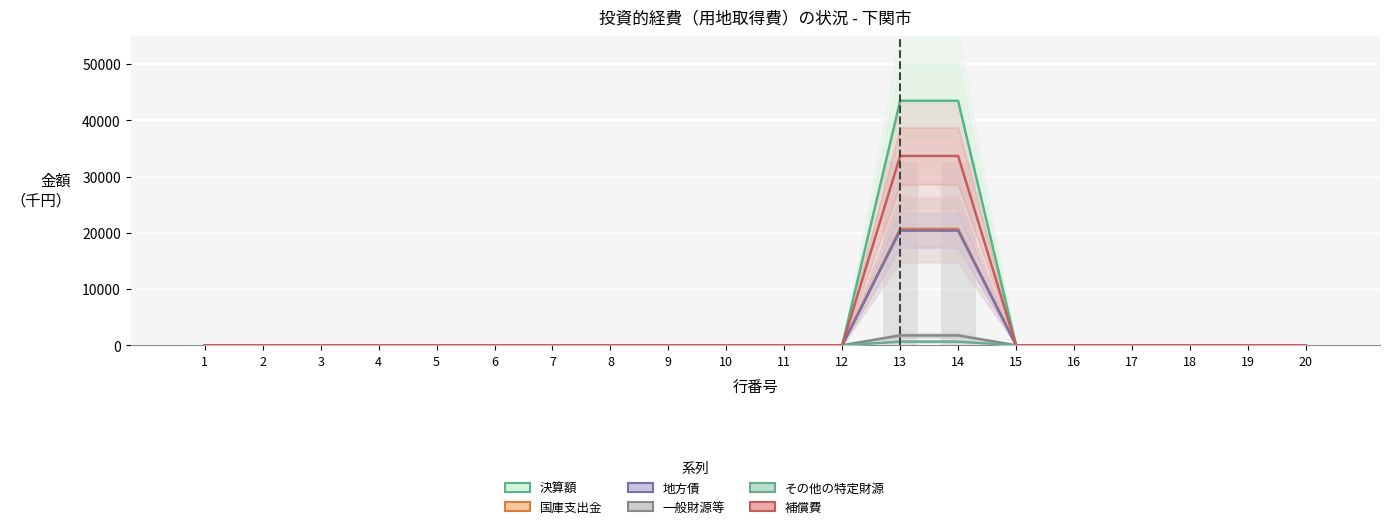

What is the average value of the 国庫支出金 series?

2070